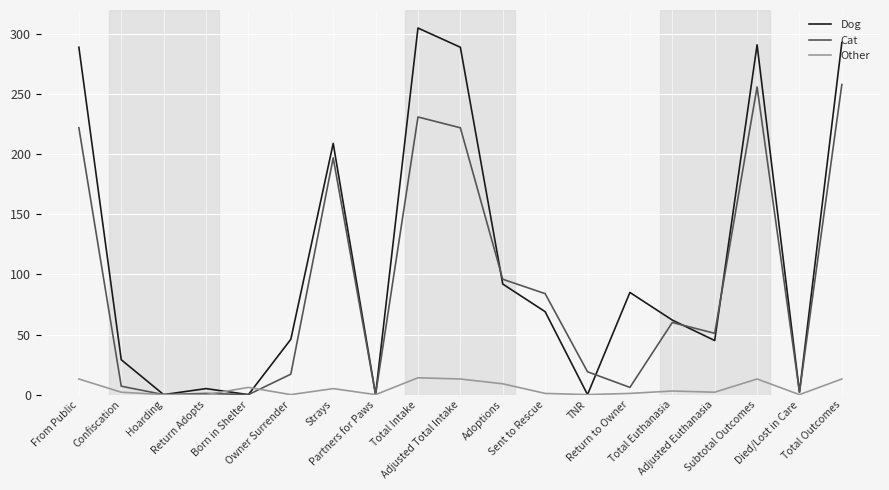

Which series has the largest total across all categories?

Dog